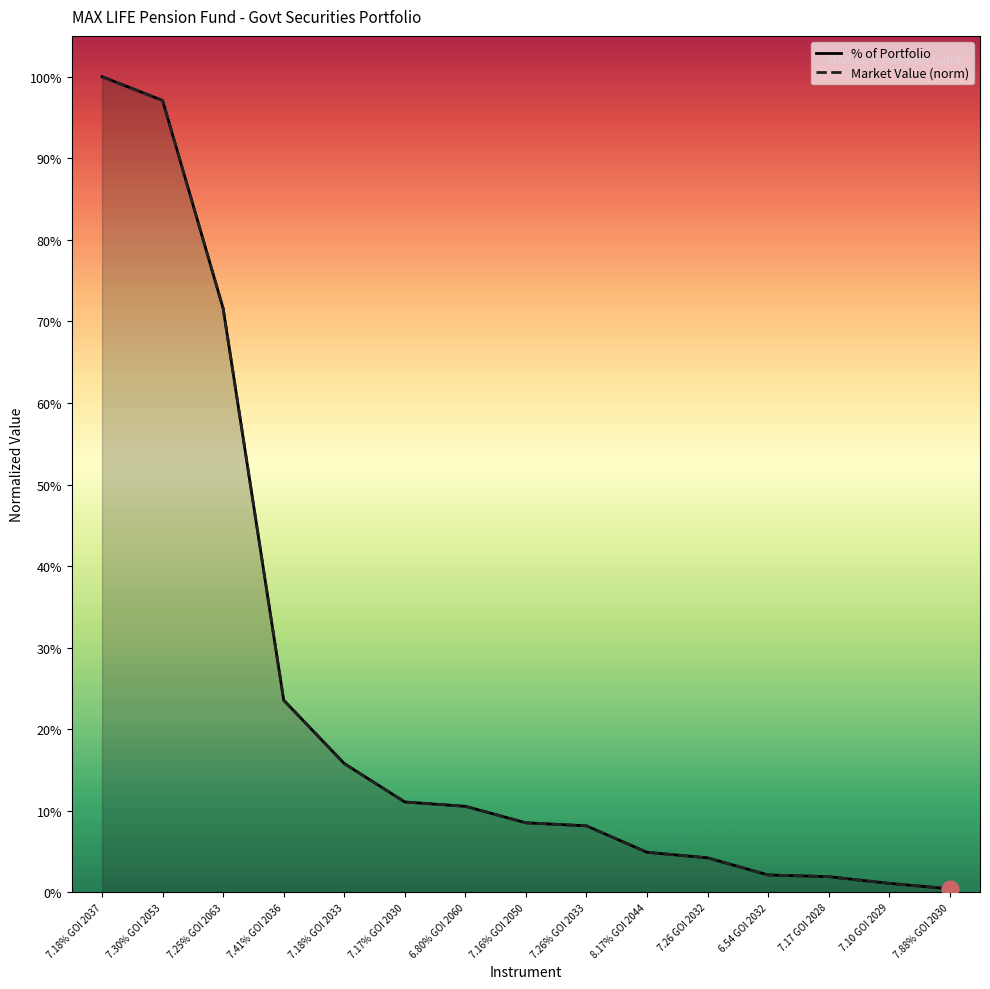

True or false: Market Value (norm) has a value of 0.0 at 7.88% GOI 2030.

False